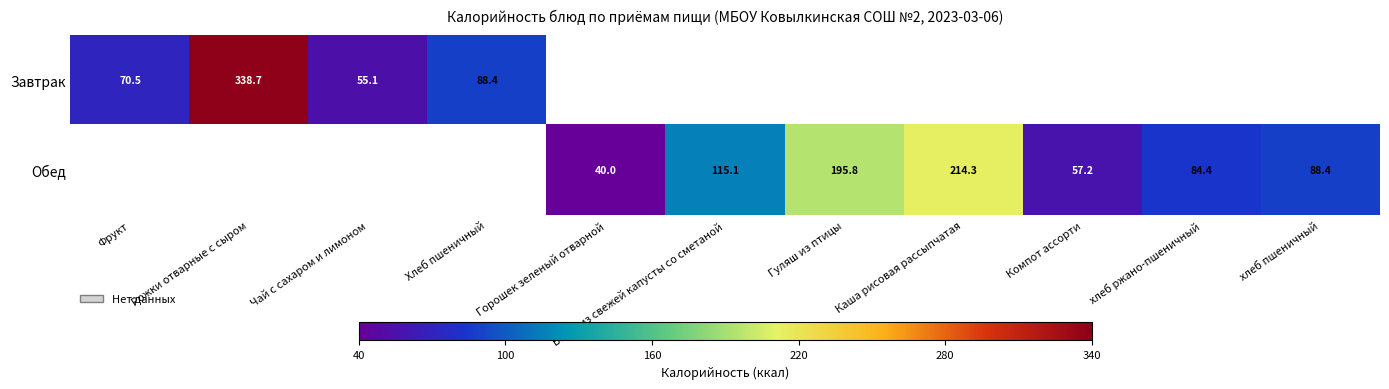

What is the sum of the Обед values at Горошек зеленый отварной and хлеб ржано-пшеничный?

124.4